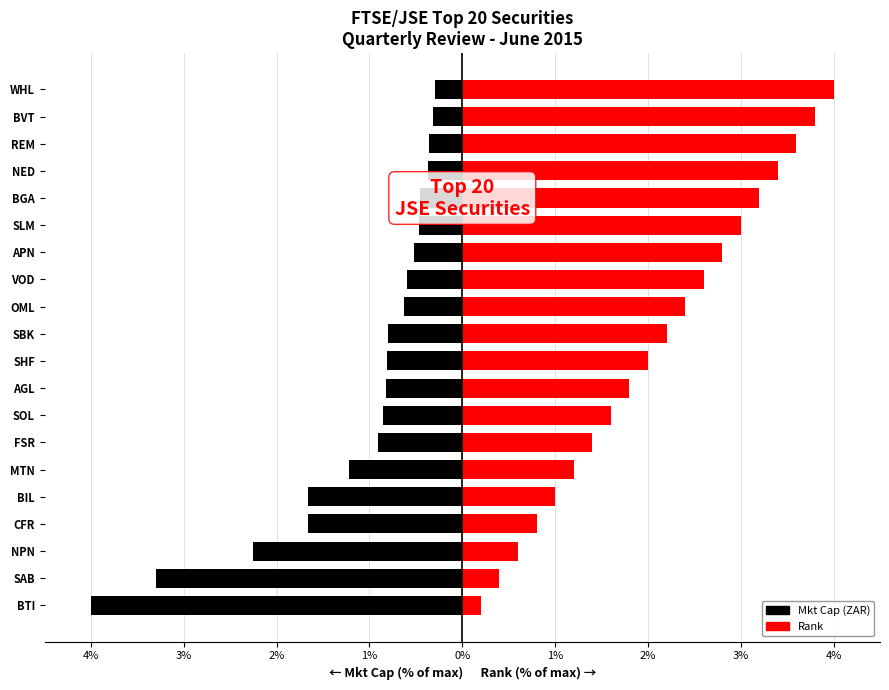

Rank the series by their maximum value, from highest to lowest.

Rank, Mkt Cap (ZAR)